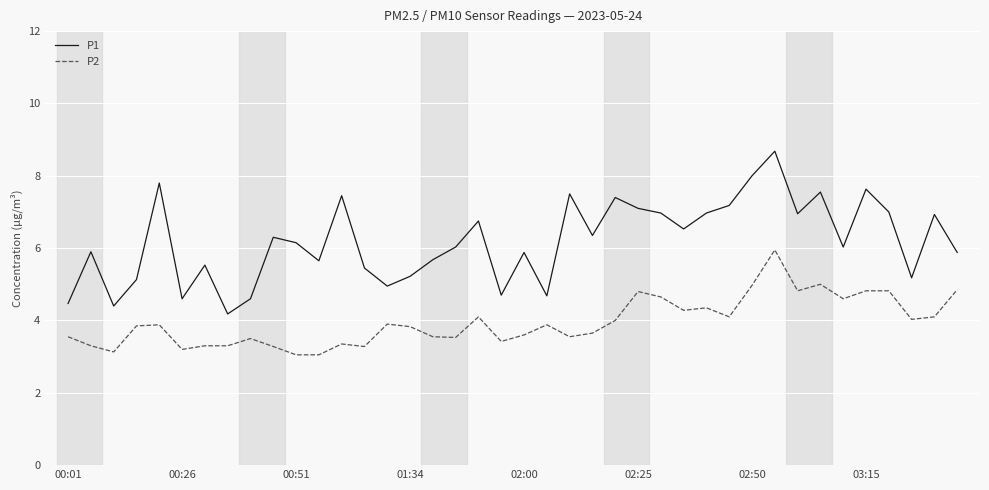

Rank the series by their maximum value, from lowest to highest.

P2, P1